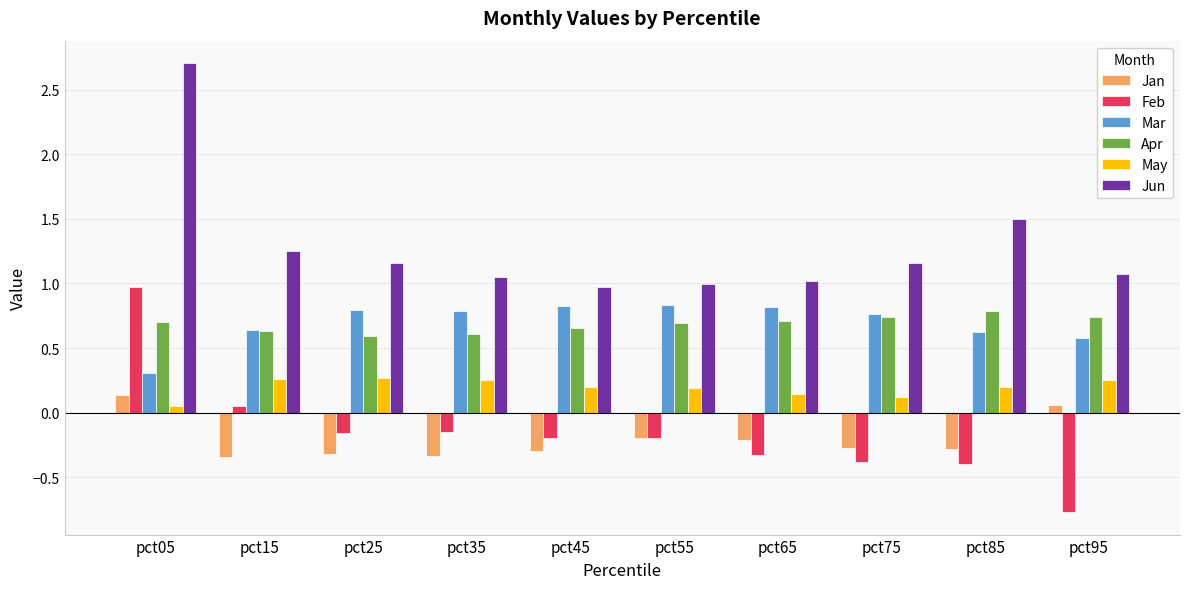

At pct35, list the series in order from smallest to largest.

Jan, Feb, May, Apr, Mar, Jun